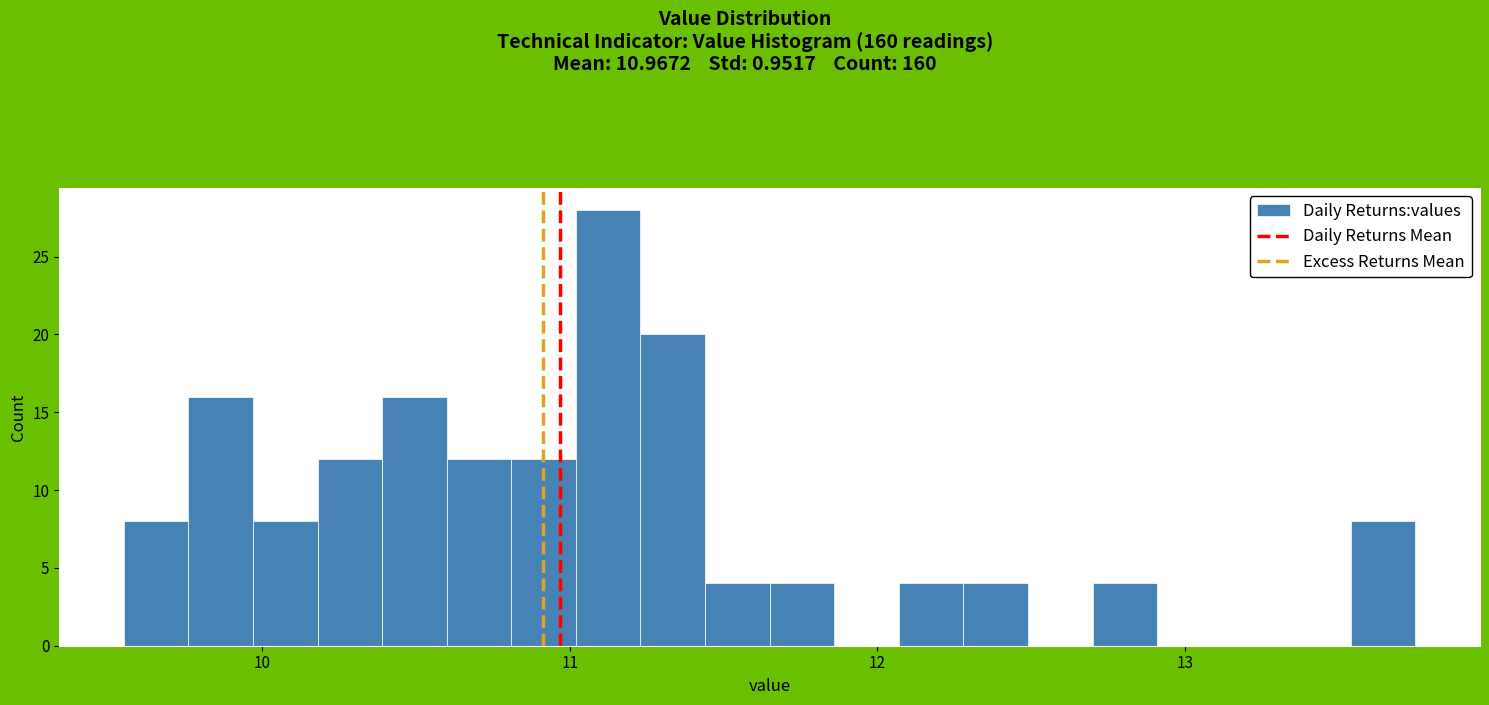

Read against the x-axis, roughly where is the centre of the tallest bar?

11.1